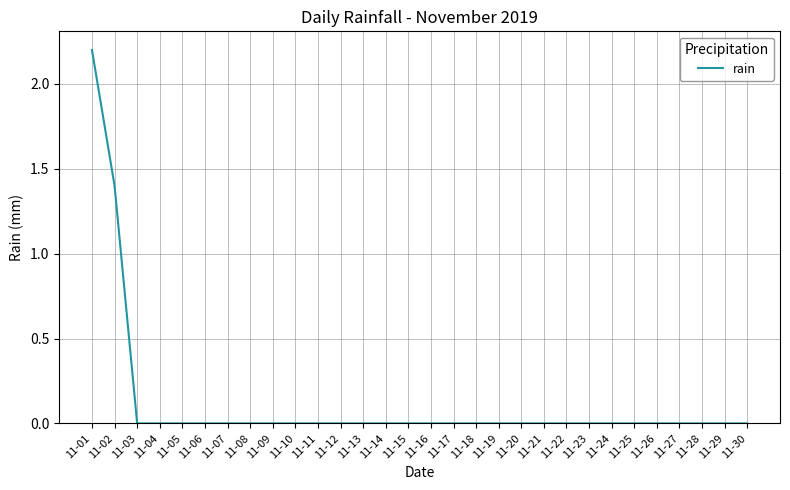

What is the difference between the maximum and minimum values?

2.2